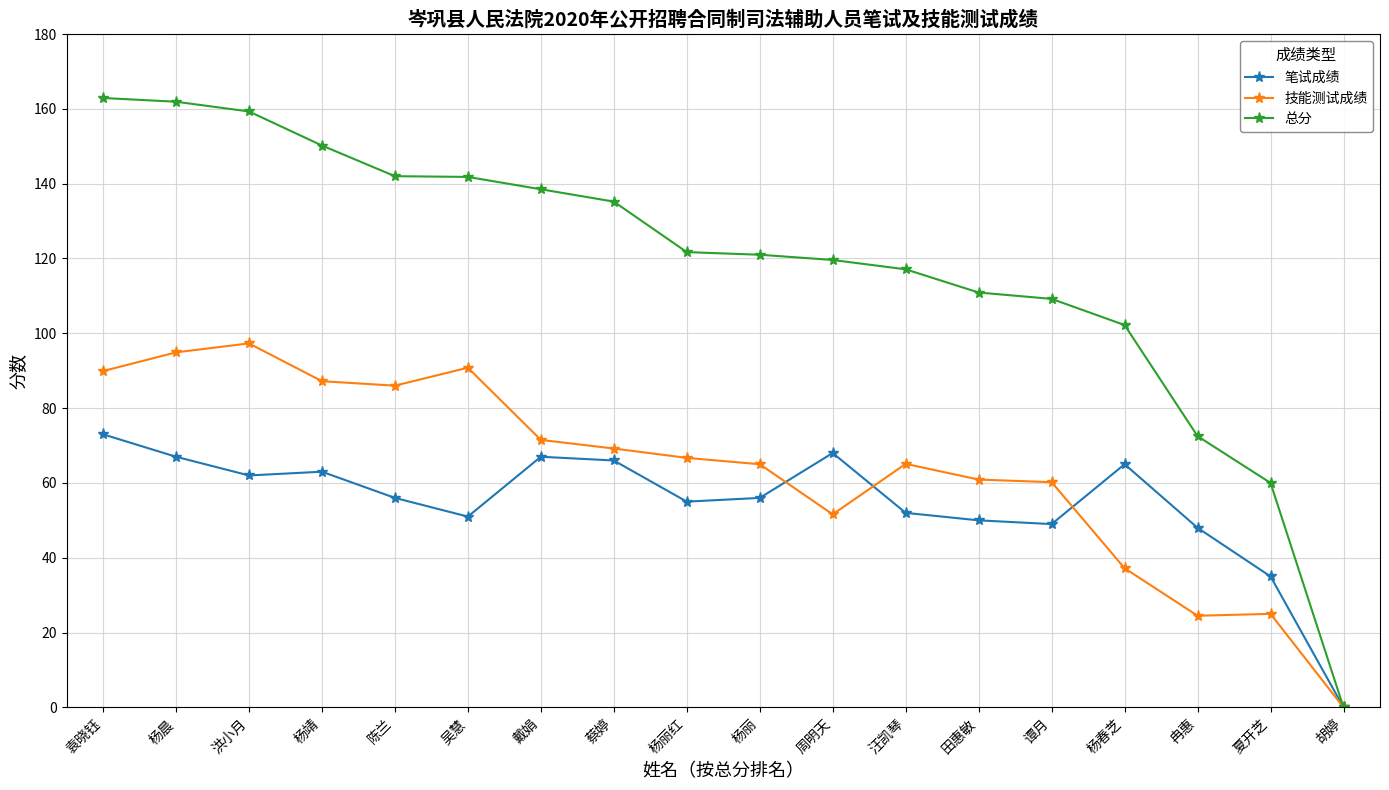

What is the difference between the 技能测试成绩 values at 杨丽 and 杨晨?

29.9